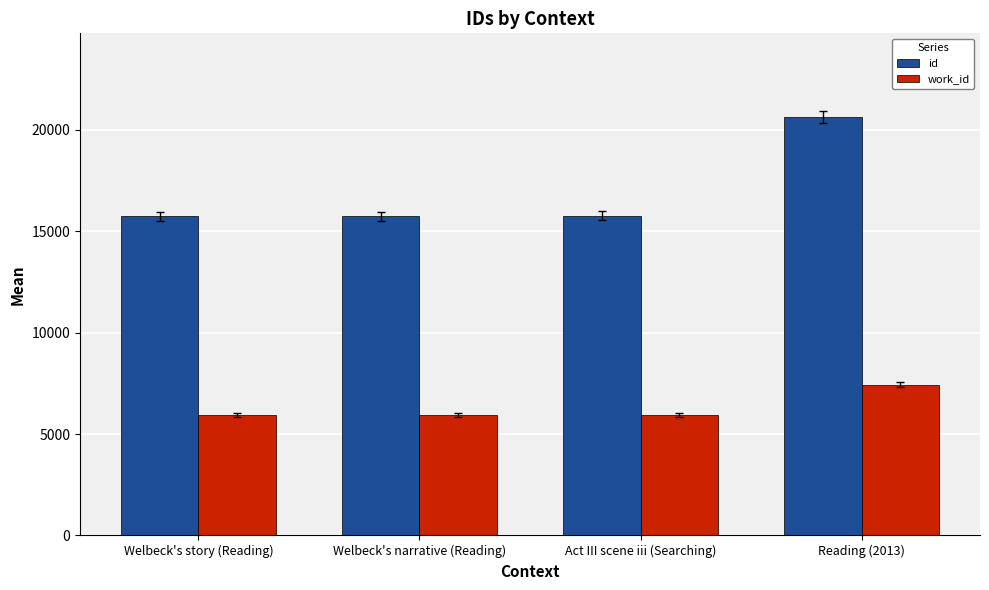

Which series has the largest range (max minus min)?

id